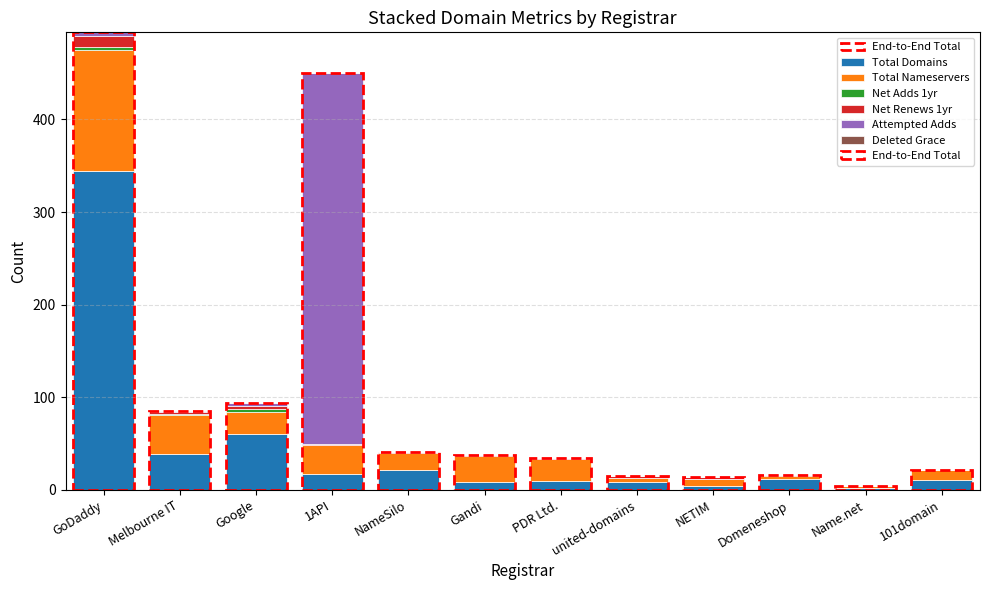

Which category has the highest value in the Total Domains series?

GoDaddy